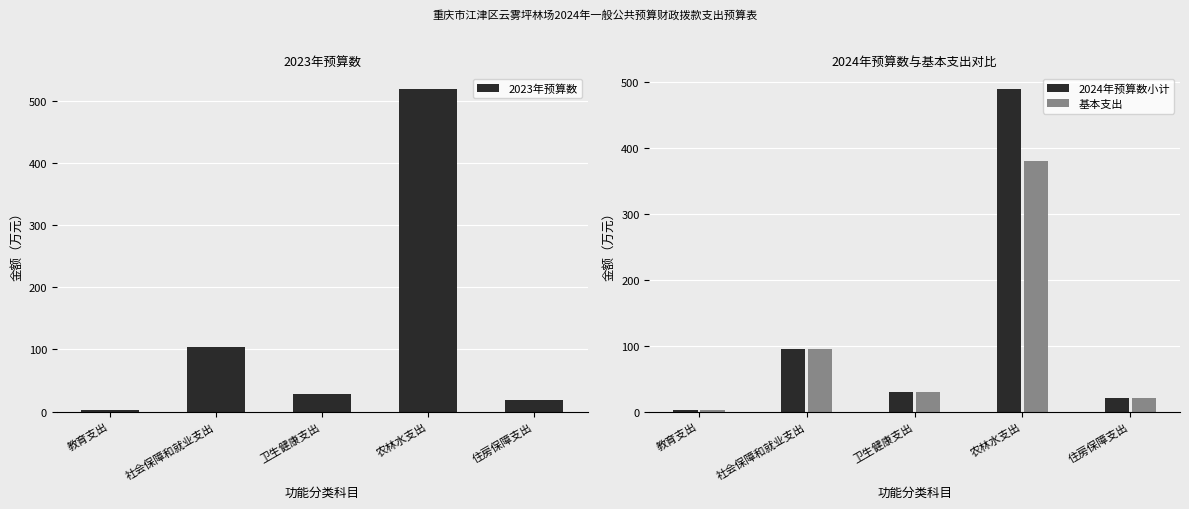

Is it true that 2024年预算数小计 equals 30.3 at 卫生健康支出?

True